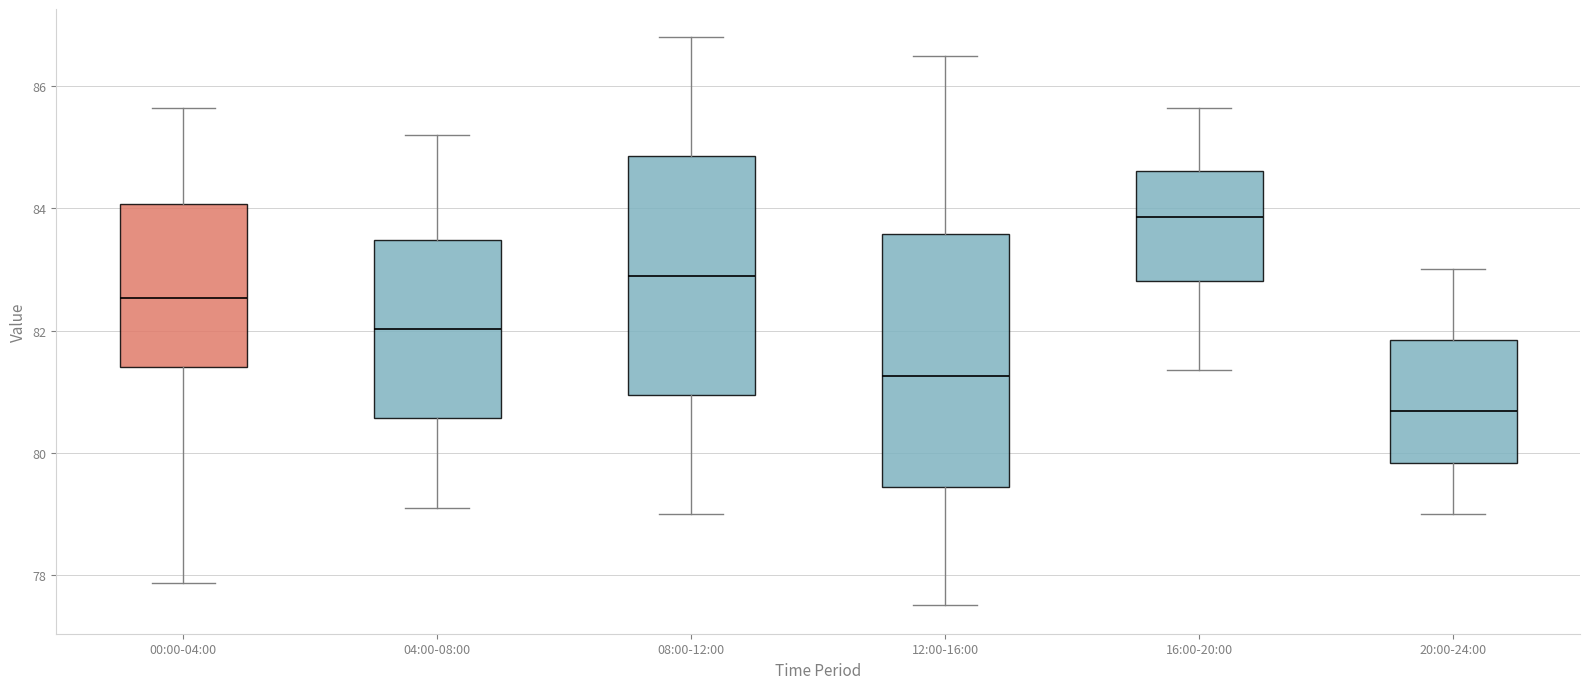

Where does the upper whisker of the box for 20:00-24:00 end on the y-axis? The values are not printed on the chart, so give them approximately, as read against the axis.

83.0